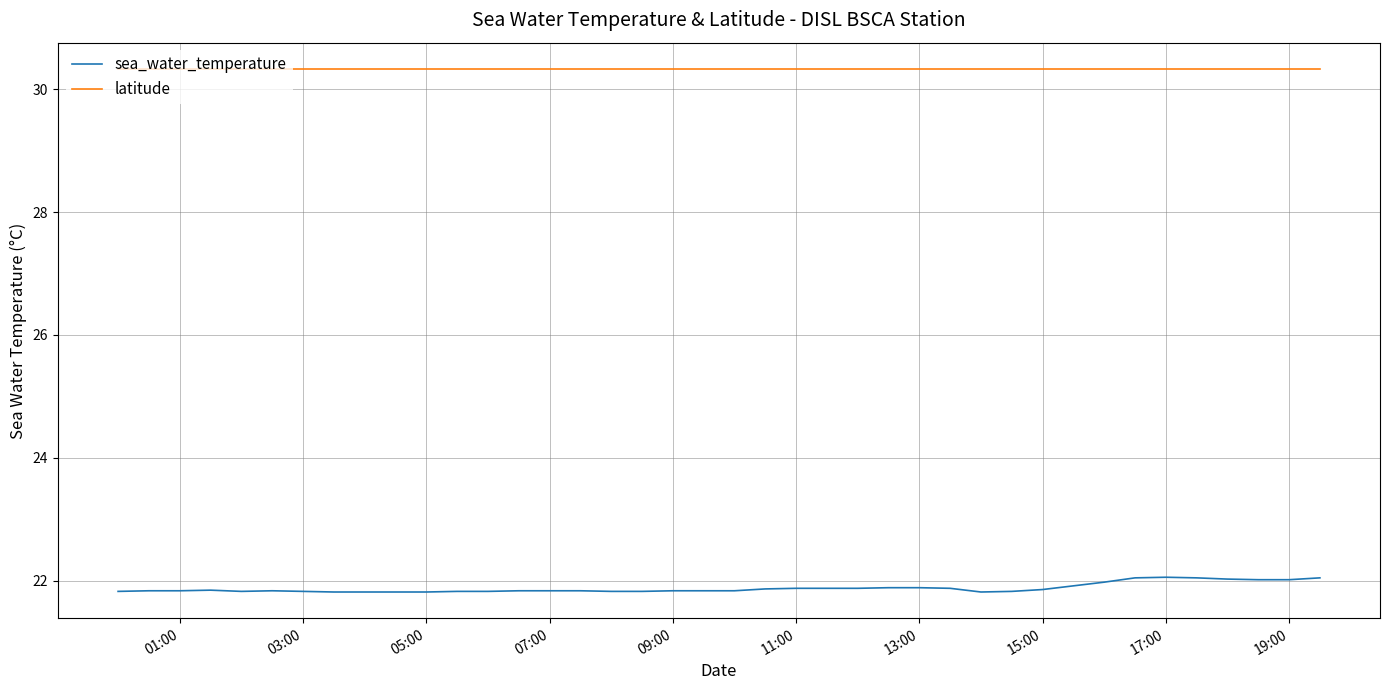

Does the chart have visible grid lines?

Yes